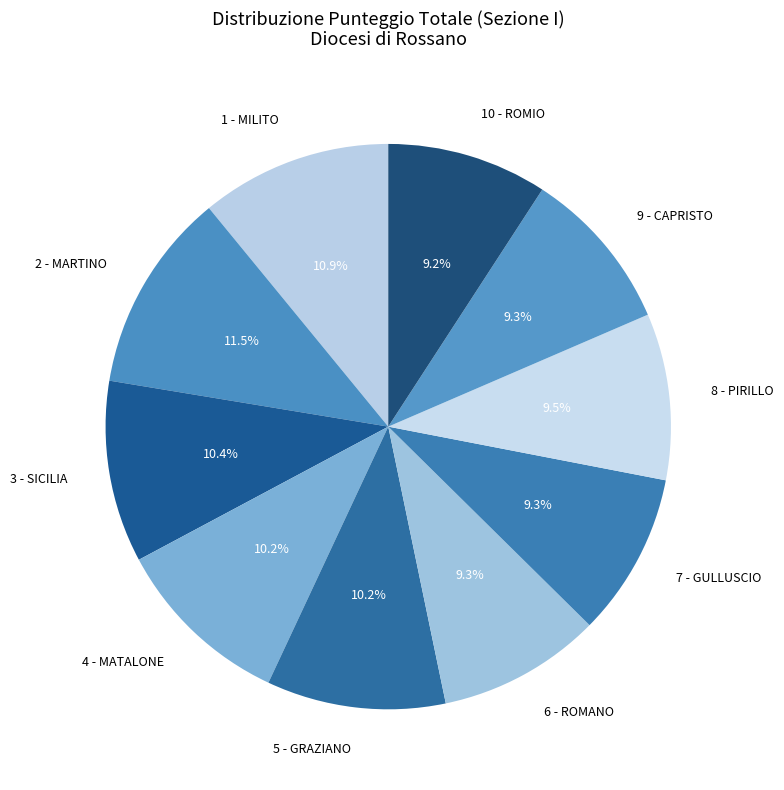

Which category has the biggest portion of the pie?

2 - MARTINO